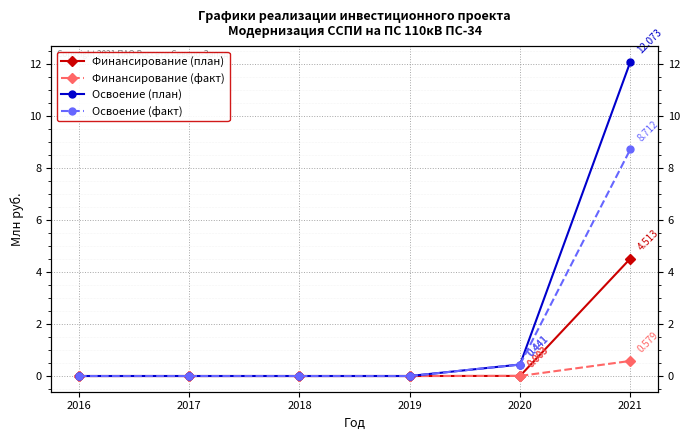

Where is Освоение (факт) nearest to the value 4?

2020